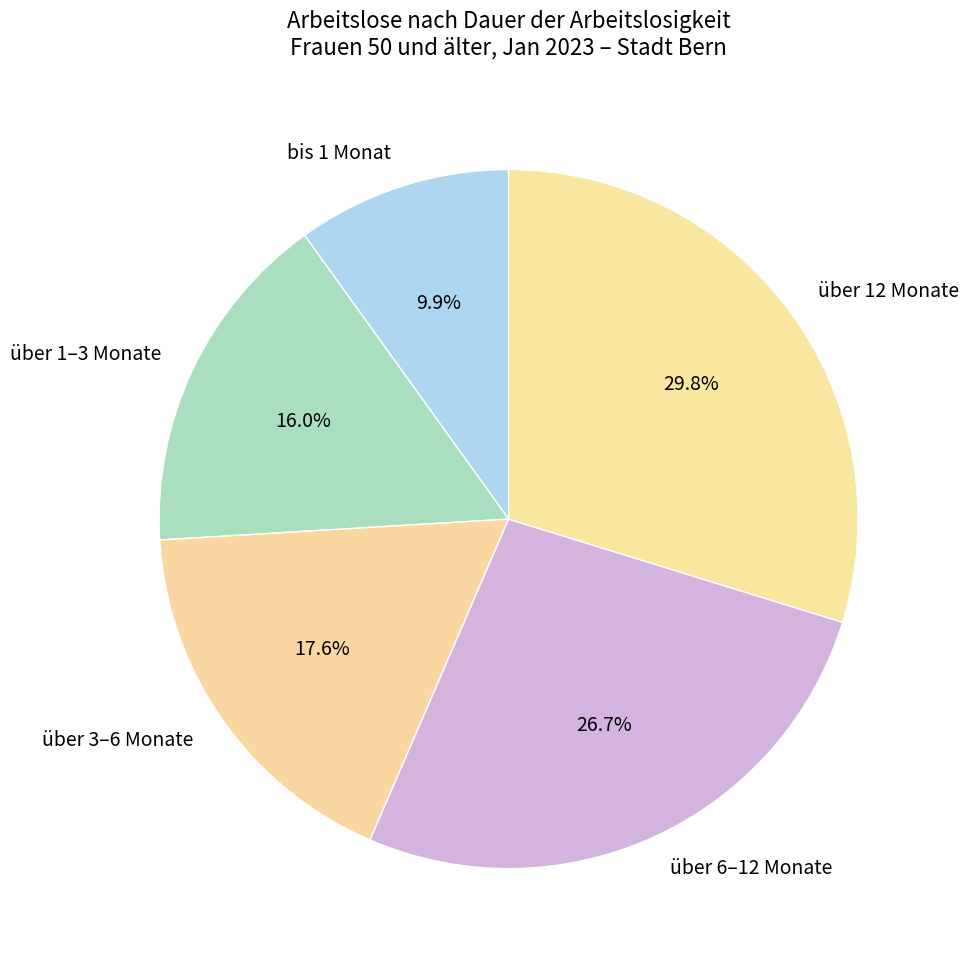

Does any single category account for the majority?

No